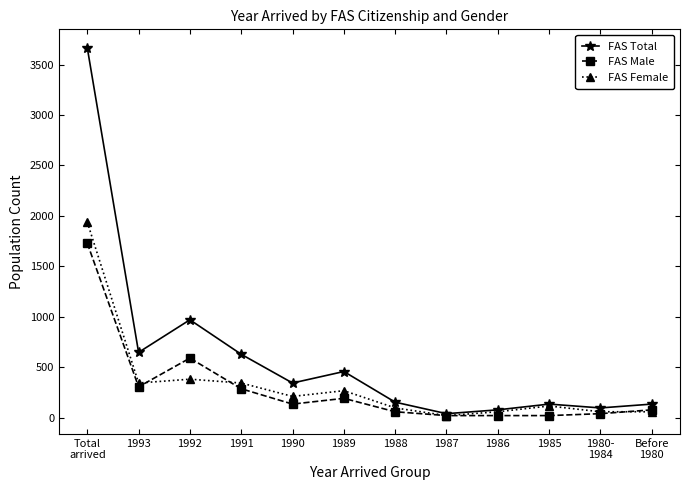

At which label does FAS Total first exceed 342?

Total
arrived